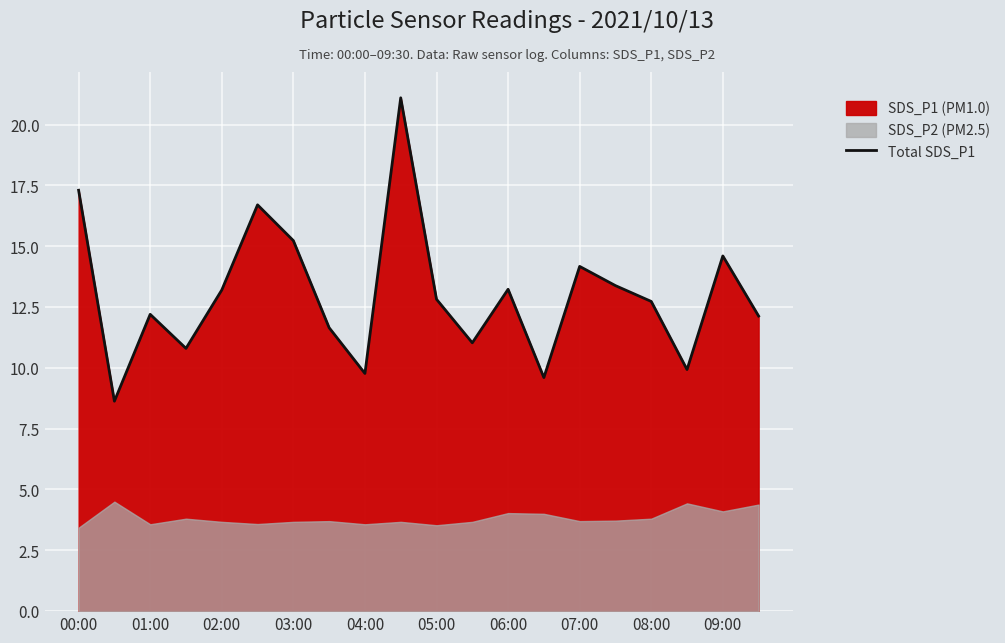

The value of Total SDS_P1 at 03:00 is 22.3. True or false?

False